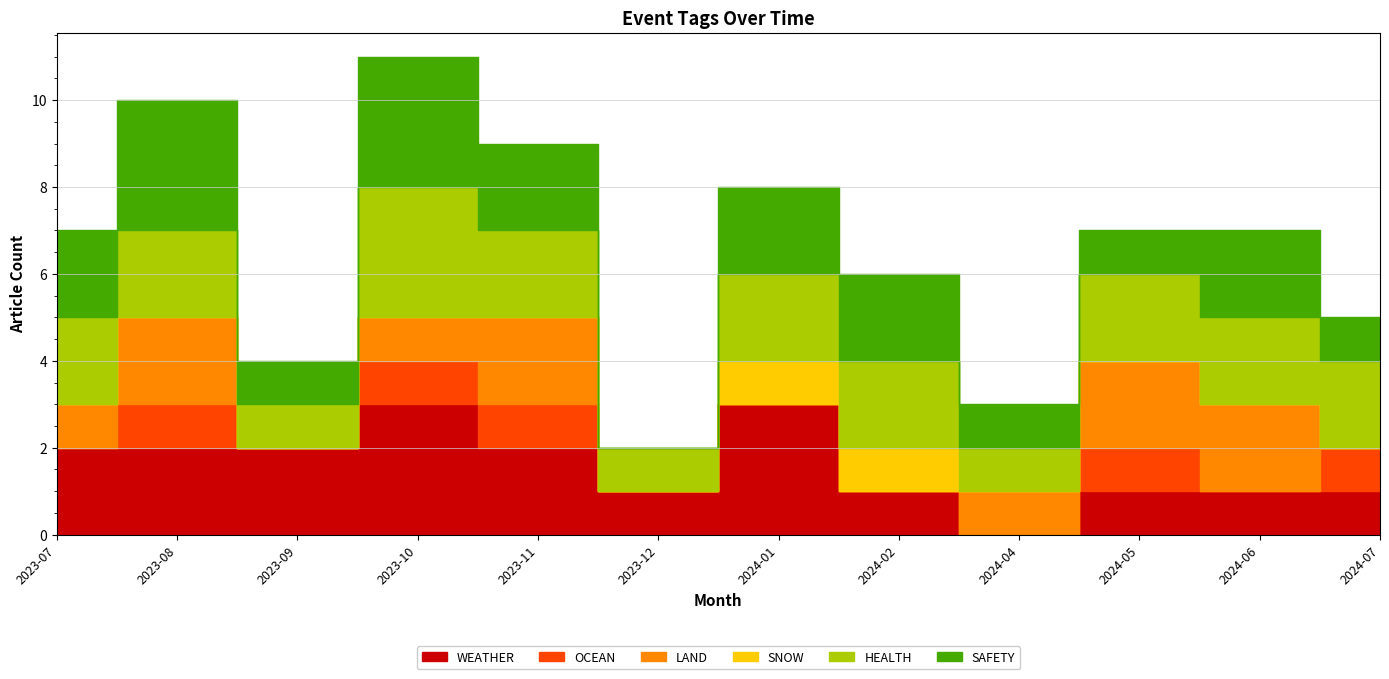

At which label does LAND first exceed 1?

2023-08